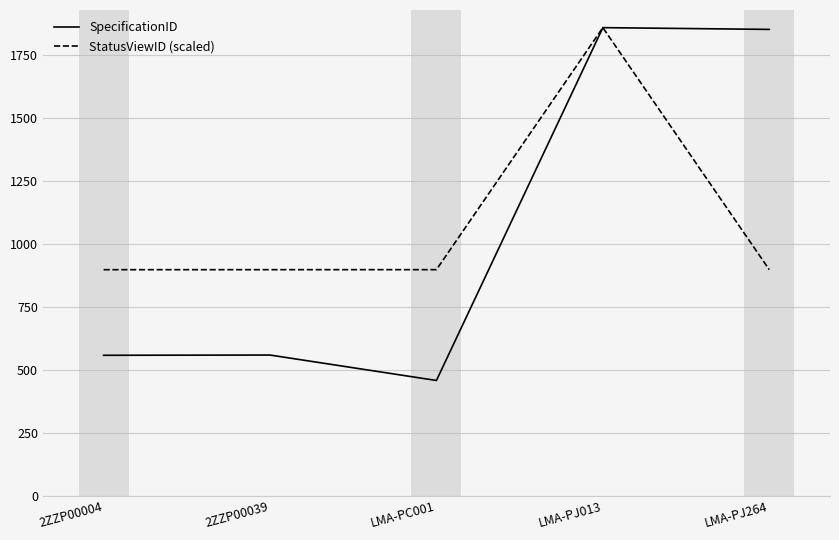

At 2ZZP00039, list the series in order from largest to smallest.

StatusViewID (scaled), SpecificationID